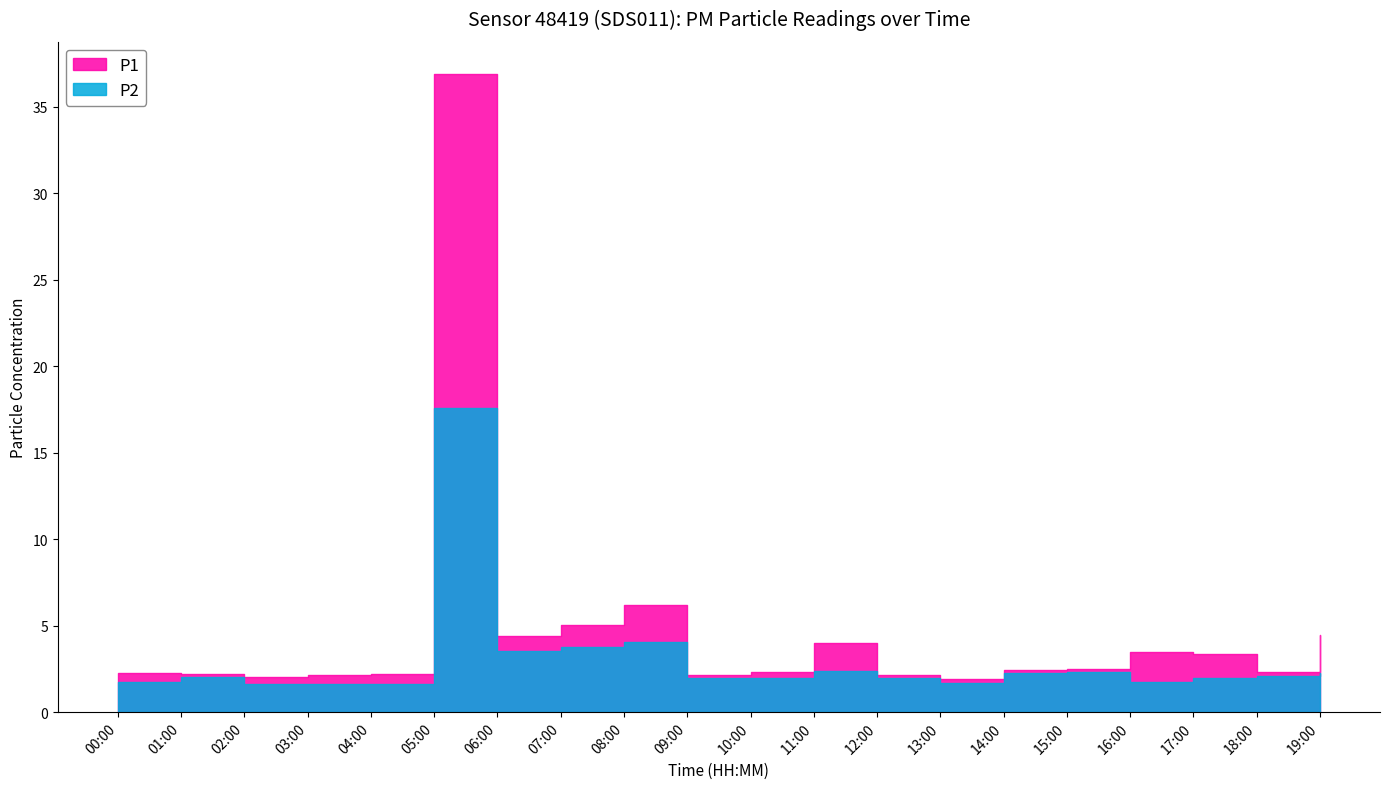

Reading right to left, extract all data points from this chart.

P1: 4.5	2.3	3.4	3.5	2.5	2.5	1.9	2.1	4.0	2.3	2.1	6.2	5.0	4.4	36.9	2.2	2.2	2.0	2.2	2.3
P2: 2.3	2.1	2.0	1.8	2.3	2.2	1.7	1.9	2.4	2.0	1.9	4.0	3.8	3.5	17.6	1.6	1.6	1.6	2.0	1.8